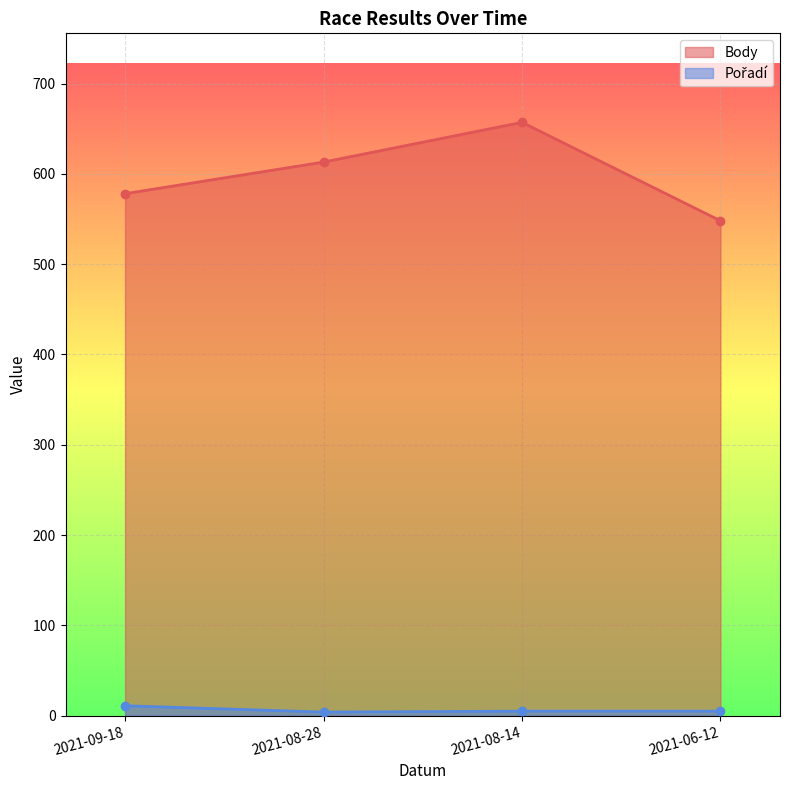

What is the minimum value shown in the chart?

4